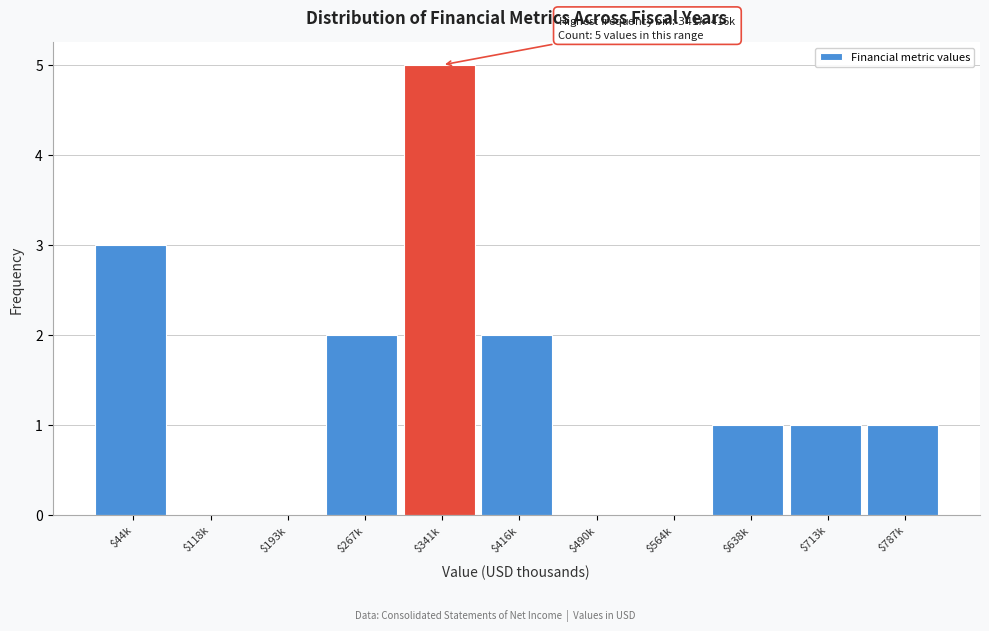

What is the approximate value at $44k?

3